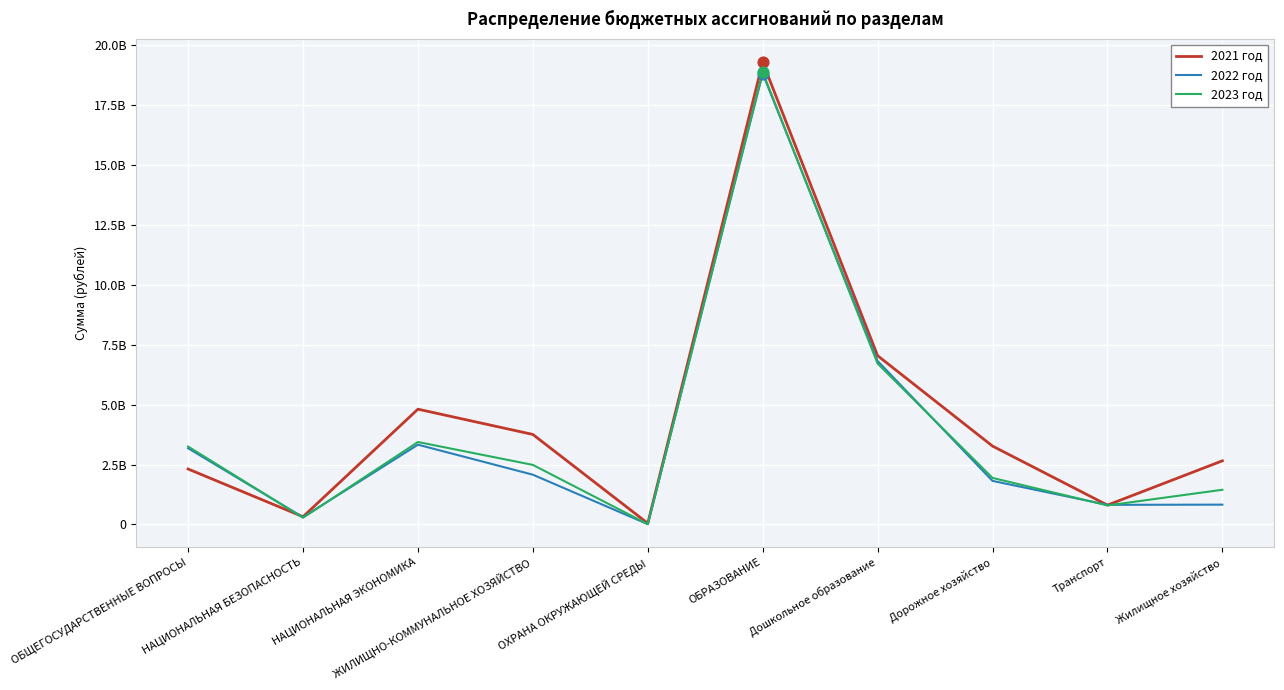

At which category is the sum across all series the highest?

ОБРАЗОВАНИЕ